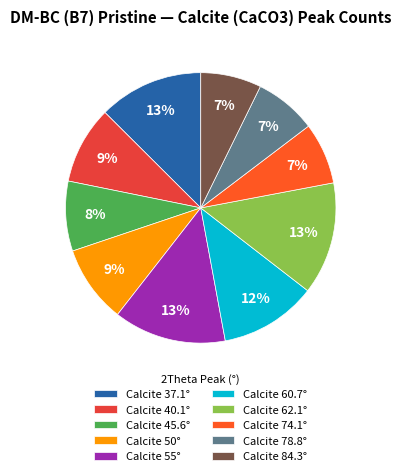

To the nearest percent, what percentage of the pie is Calcite 40.1°?

9%